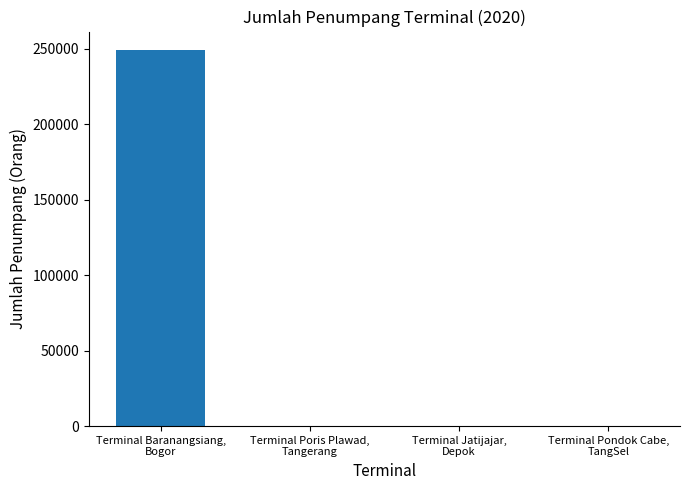

Which category has the lowest value across all series?

Terminal Poris Plawad, Tangerang